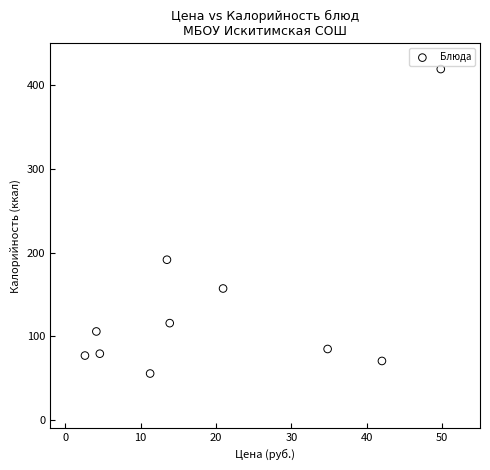

What is the average X value?

19.8